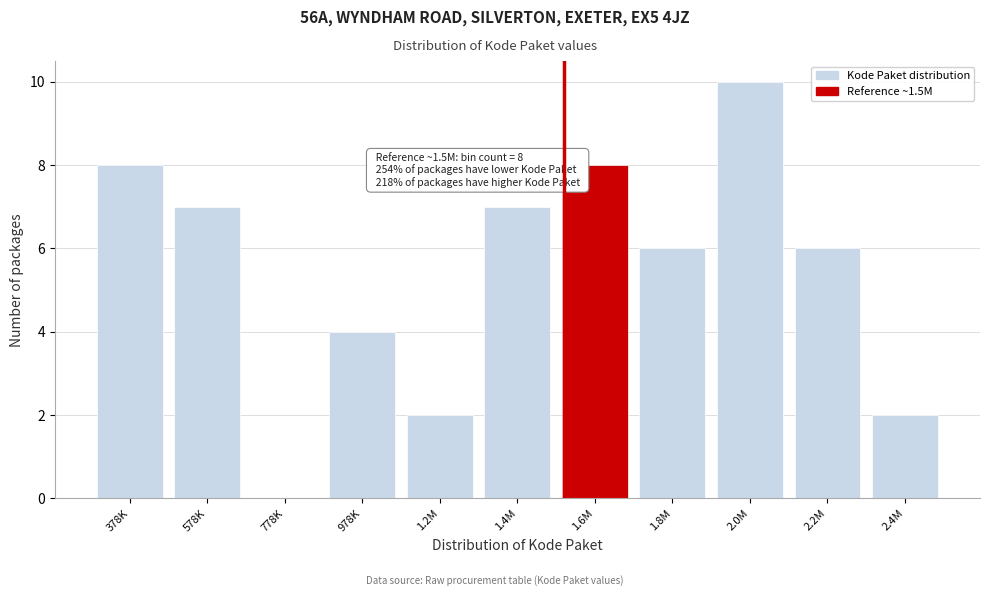

Reading right to left, extract all data points from this chart.

2.4M=2	2.2M=6	2.0M=10	1.8M=6	1.6M=8	1.4M=7	1.2M=2	978K=4	778K=0	578K=7	378K=8